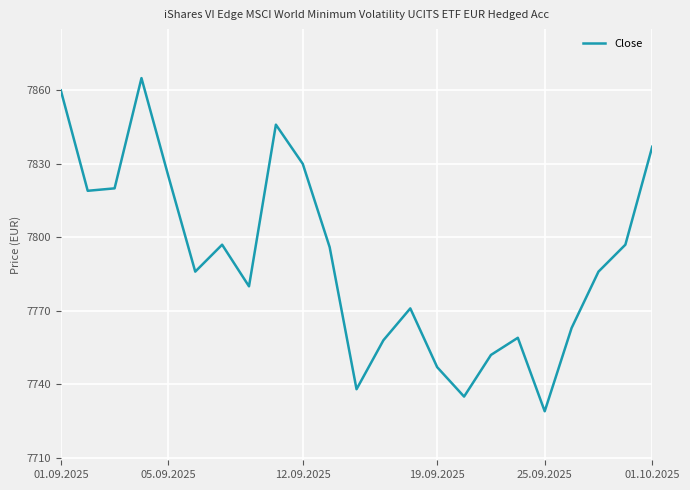

What is the maximum value shown in the chart?

7865